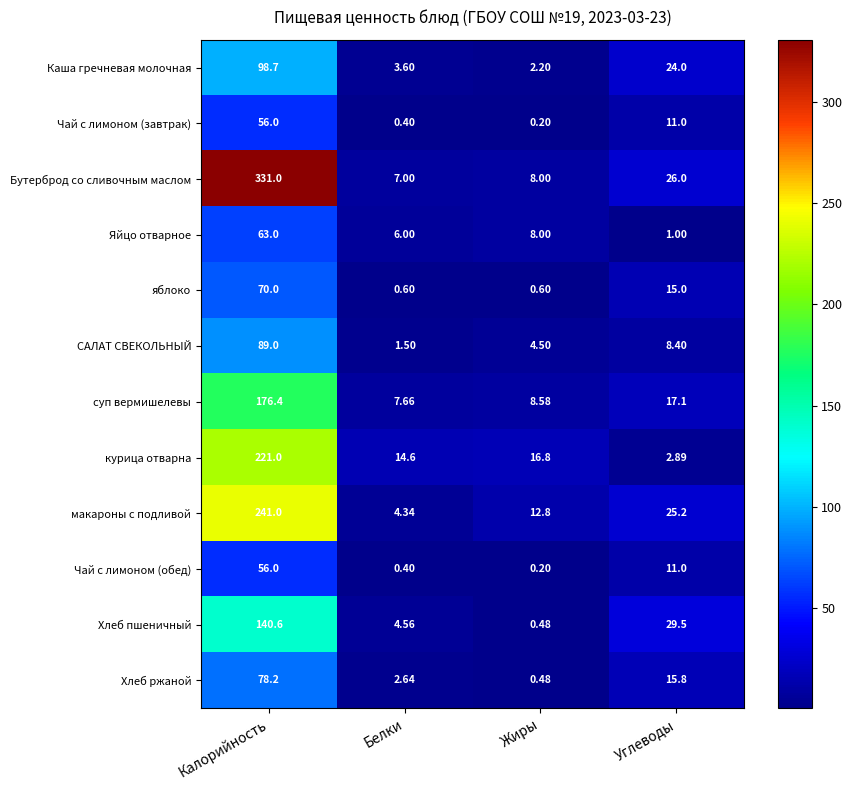

Rank the categories by Яйцо отварное value from highest to lowest.

Калорийность, Жиры, Белки, Углеводы